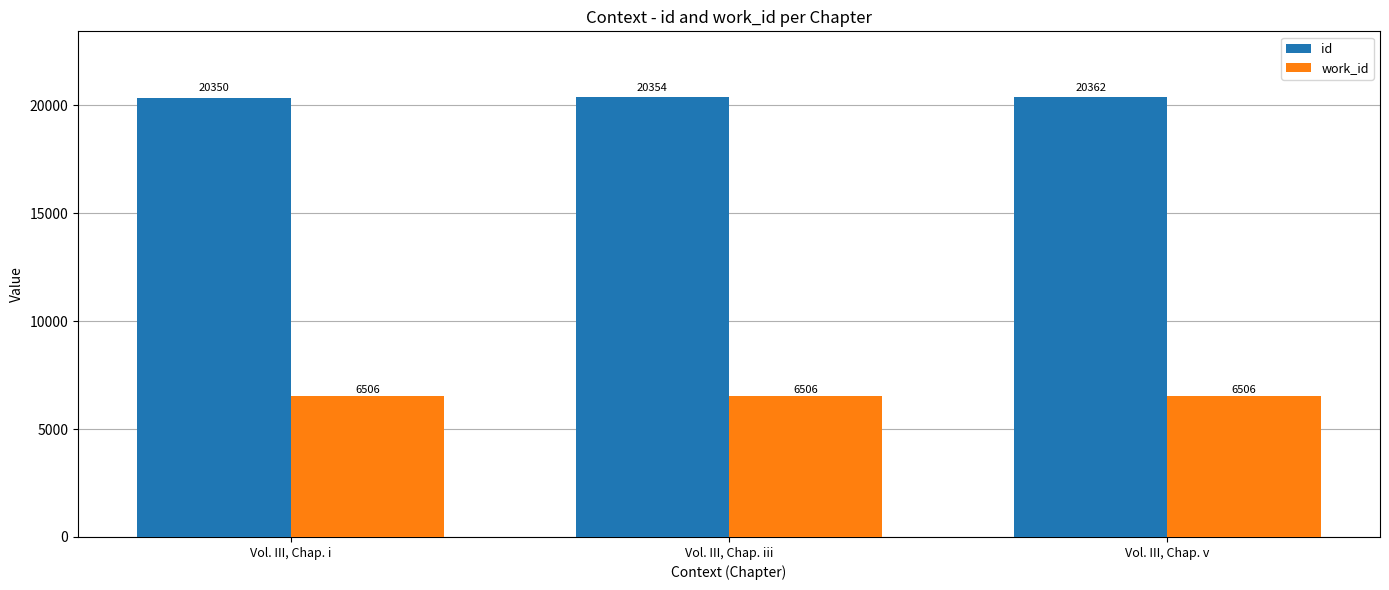

At which category is the sum across all series the highest?

Vol. III, Chap. v